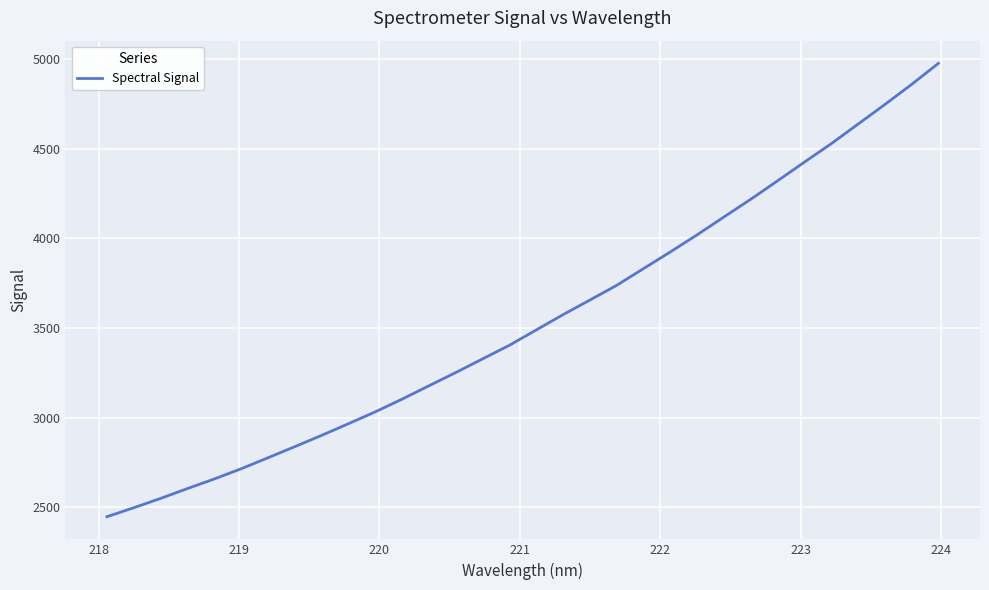

What is the minimum value shown in the chart?

2447.0